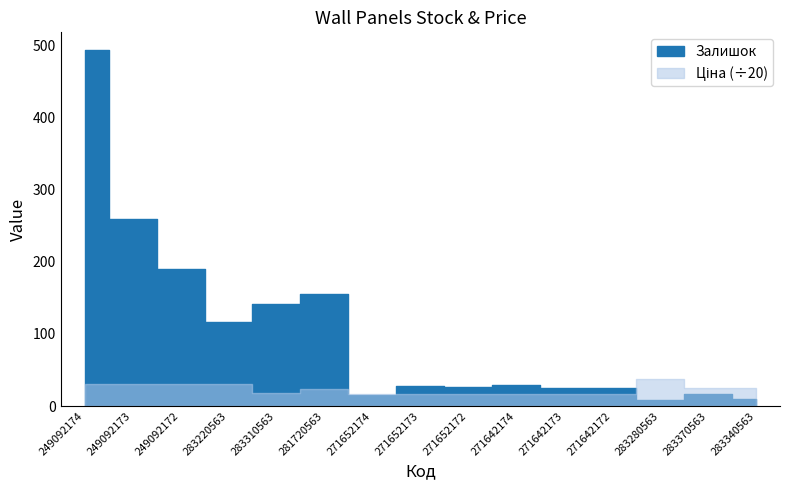

In Ціна, how many points are lower than both neighbors (excluding endpoints)?

1